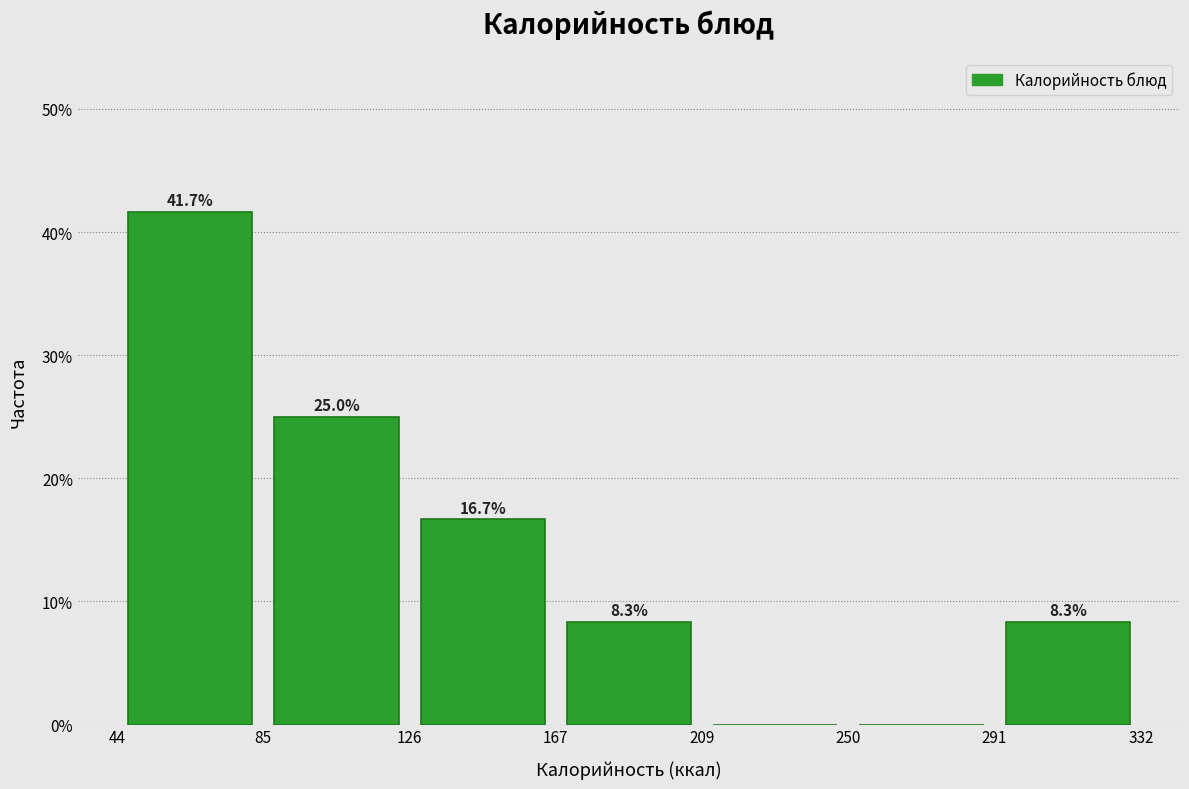

Which range on the x-axis has the tallest bar?

44 to 85